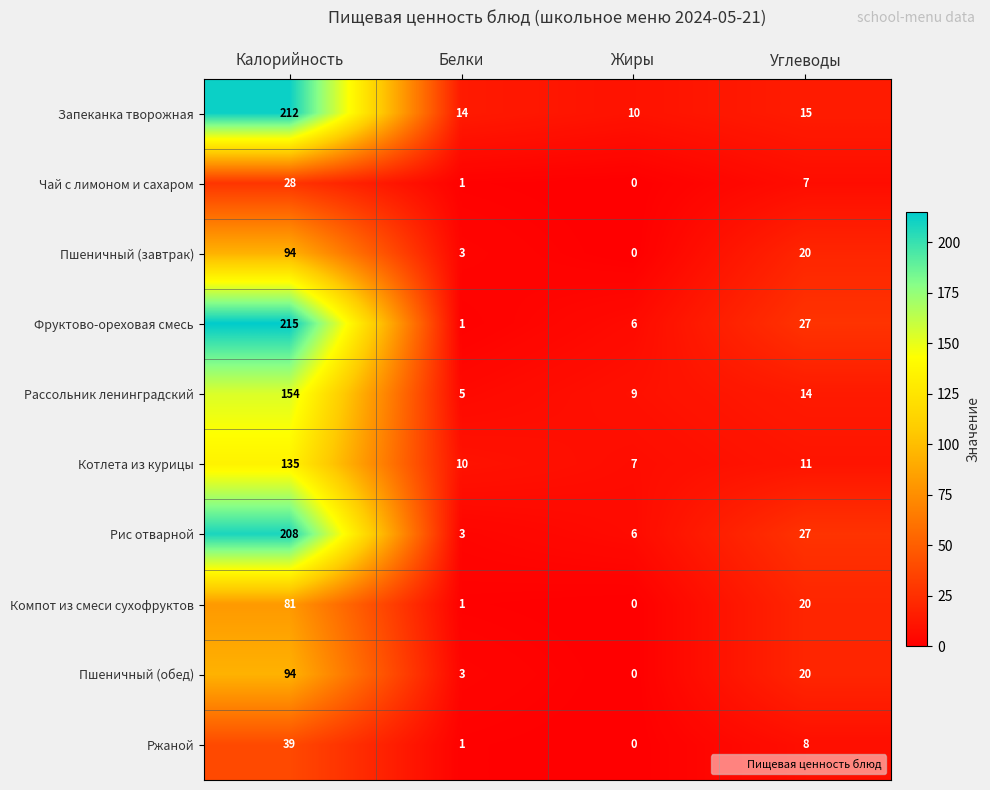

At which category is the sum across all series the highest?

Калорийность